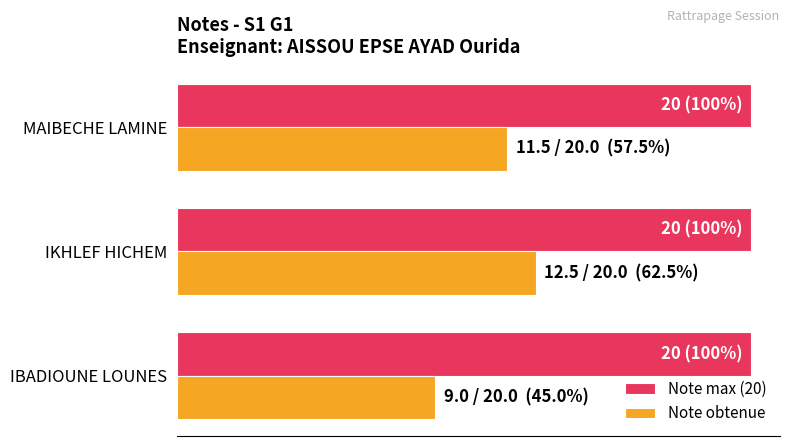

What are all the series names shown in the legend?

Note max (20), Note obtenue